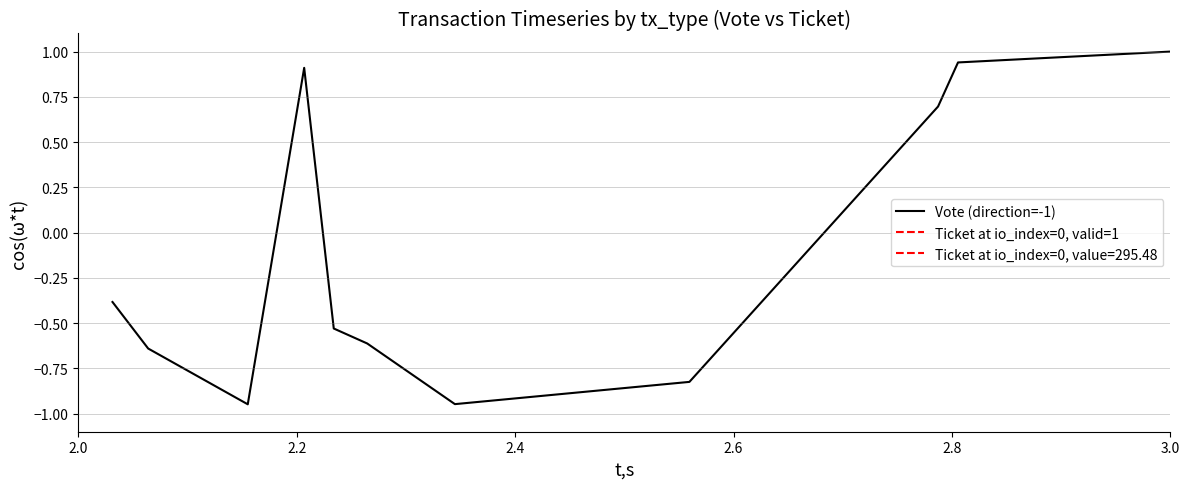

List the series in order of their peak value, lowest first.

Ticket at io_index=0, valid=1, Vote (direction=-1)